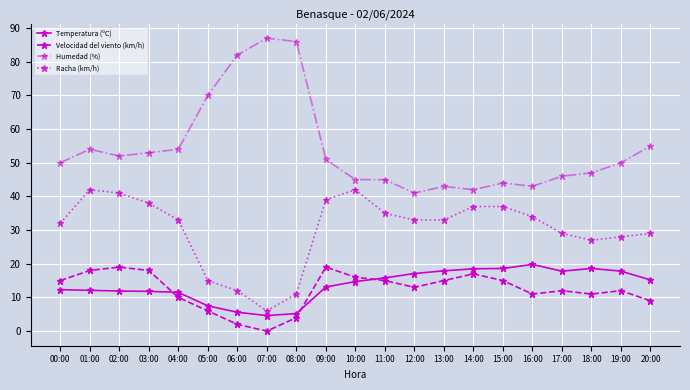

True or false: Humedad (%) and Racha (km/h) intersect in this chart.

False